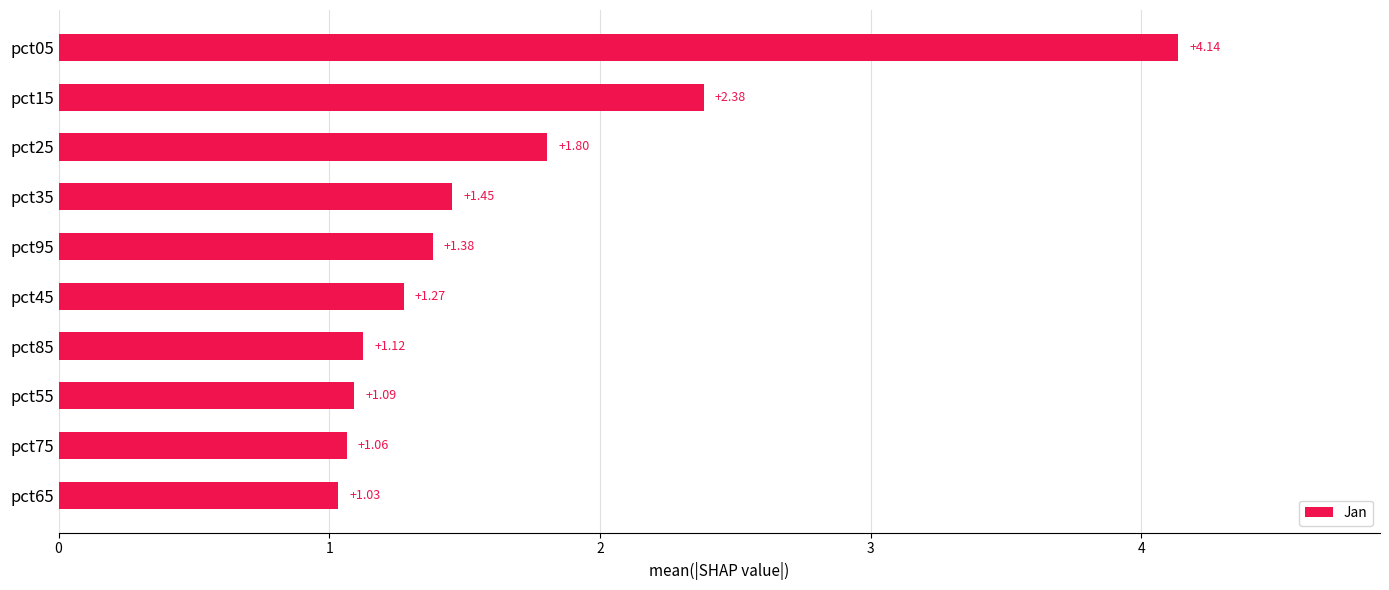

List the labels in order of value, largest first.

pct05, pct15, pct25, pct35, pct95, pct45, pct85, pct55, pct75, pct65